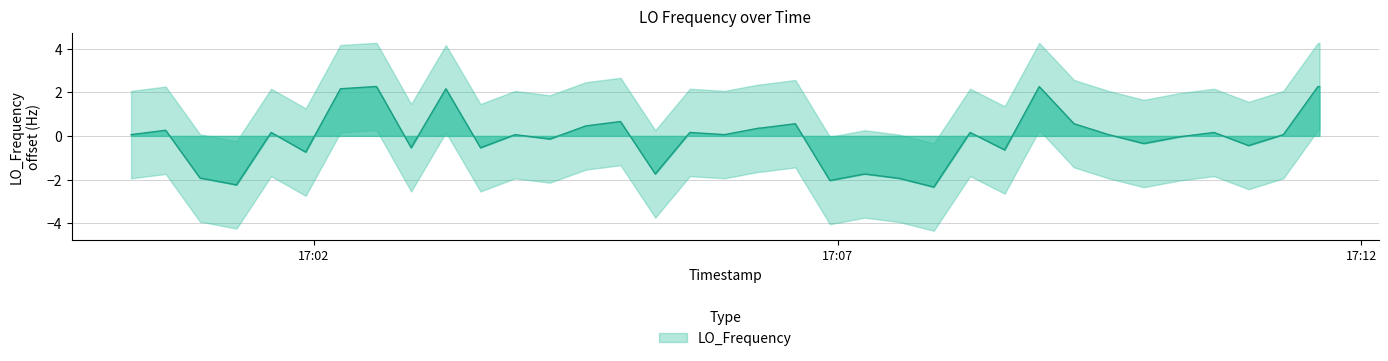

Does the chart have visible grid lines?

Yes